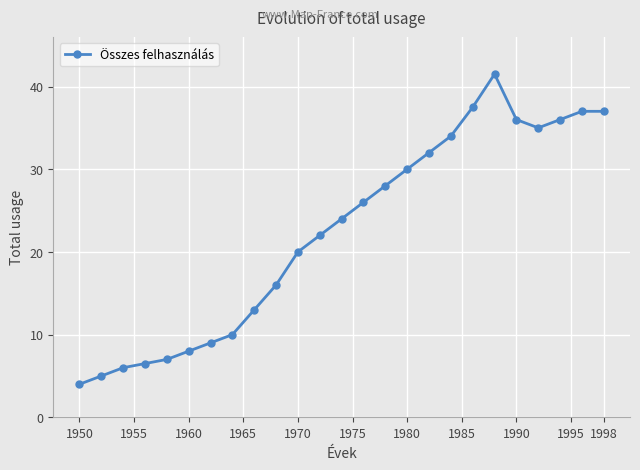

What is the difference between the maximum and minimum values?

37.5